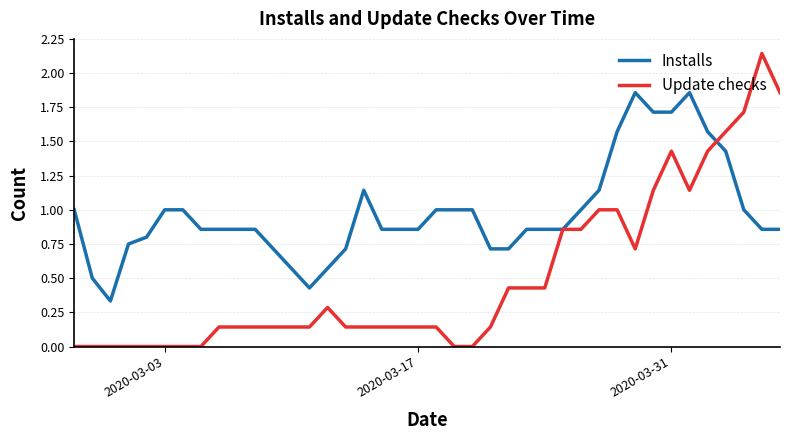

How many lines are shown in the chart?

2